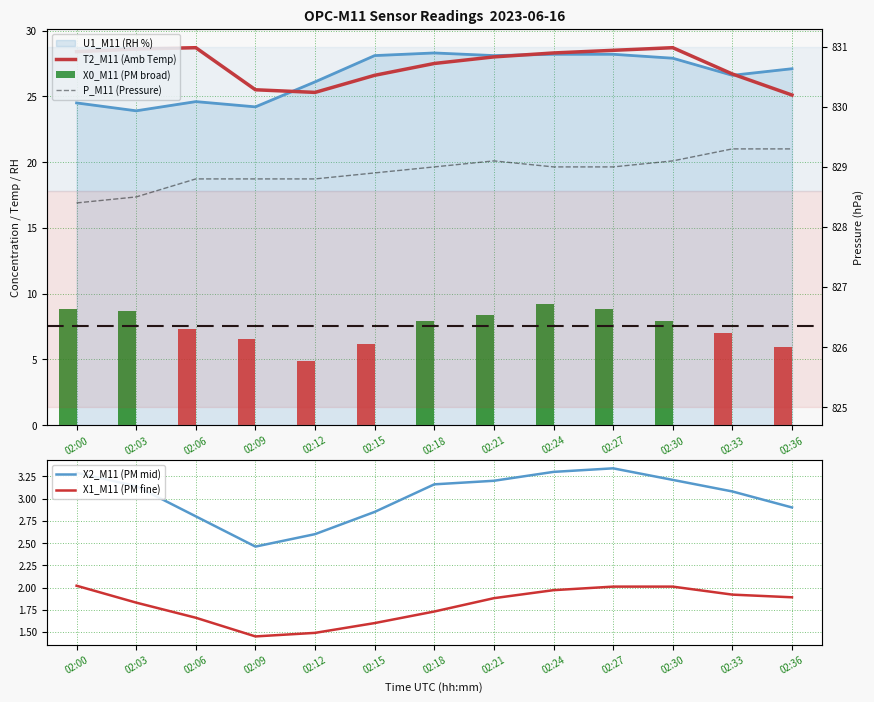

Where does the P_M11 (Pressure) series first go above 829?

02:21